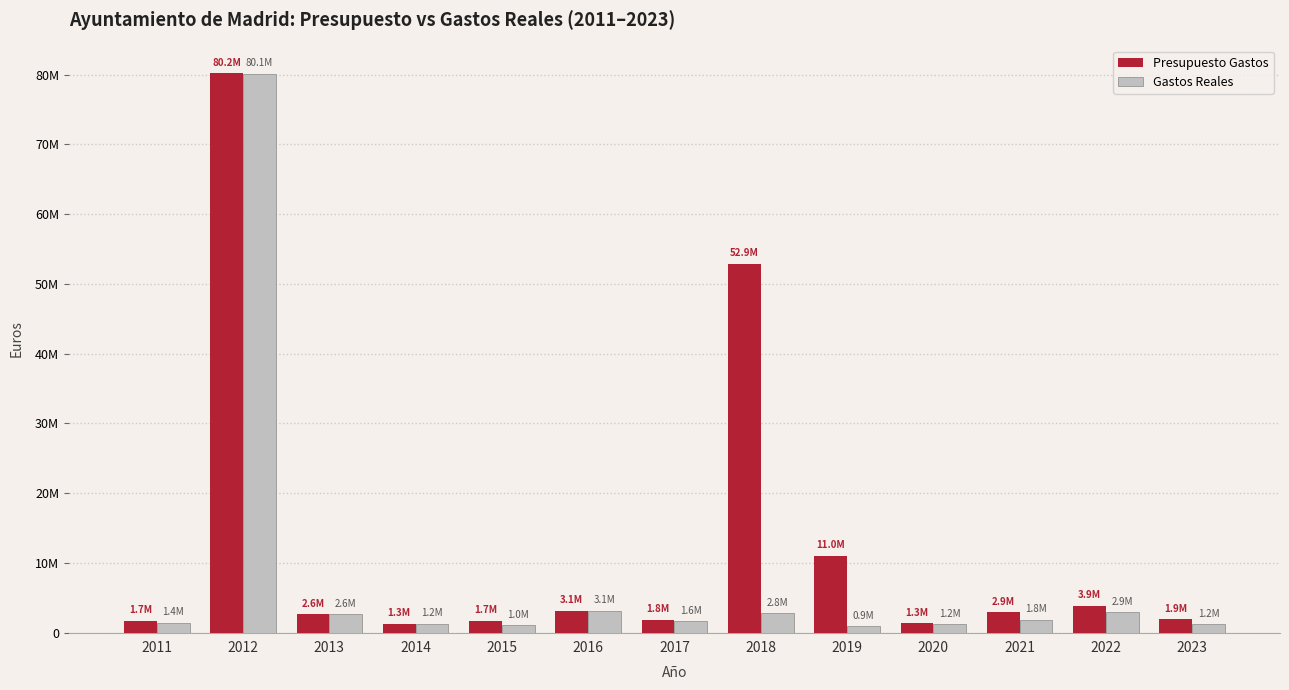

What is the value of the Gastos Reales bar at the 12th from the left?

2903775.0